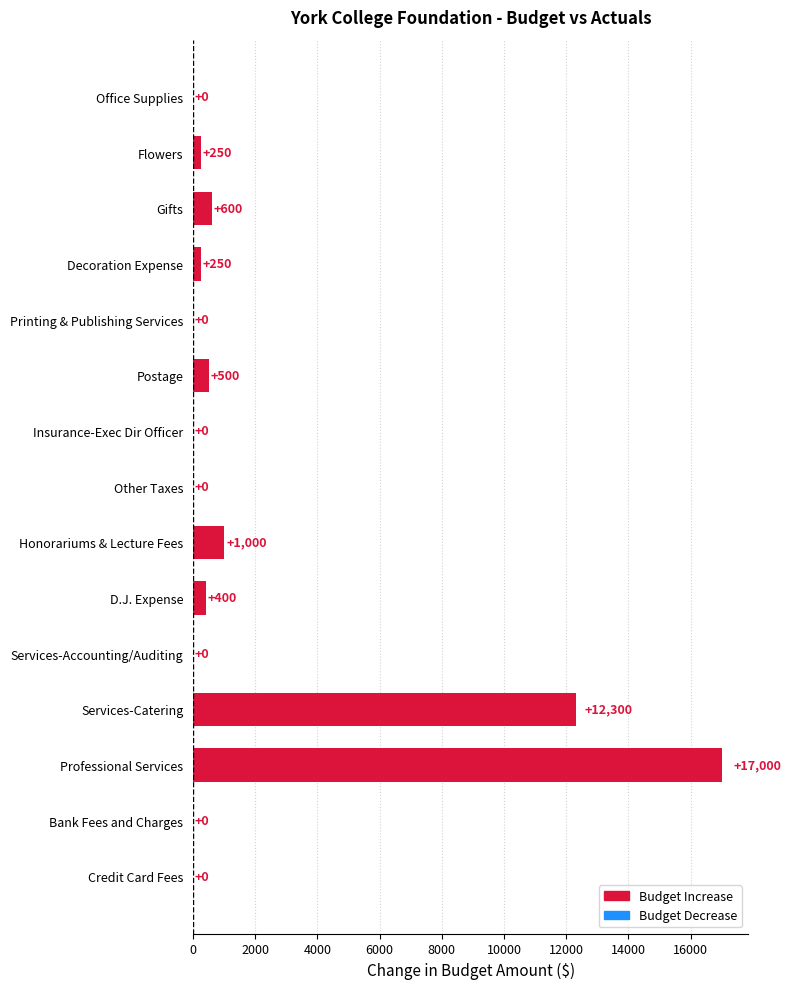

How many positive values are there?

8